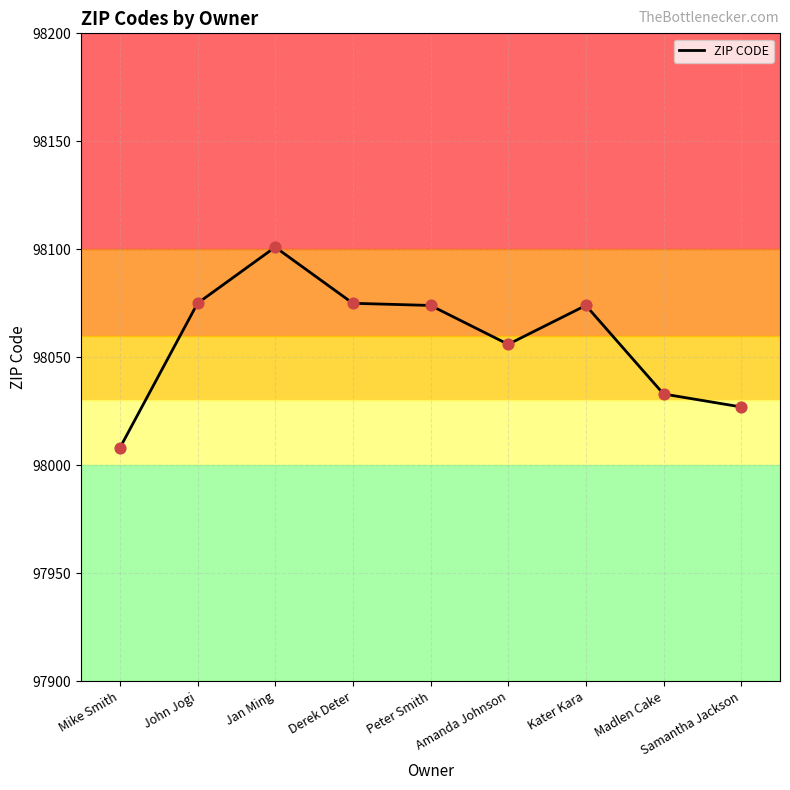

What is the ratio of the value at Kater Kara to the value at Madlen Cake?

1.0